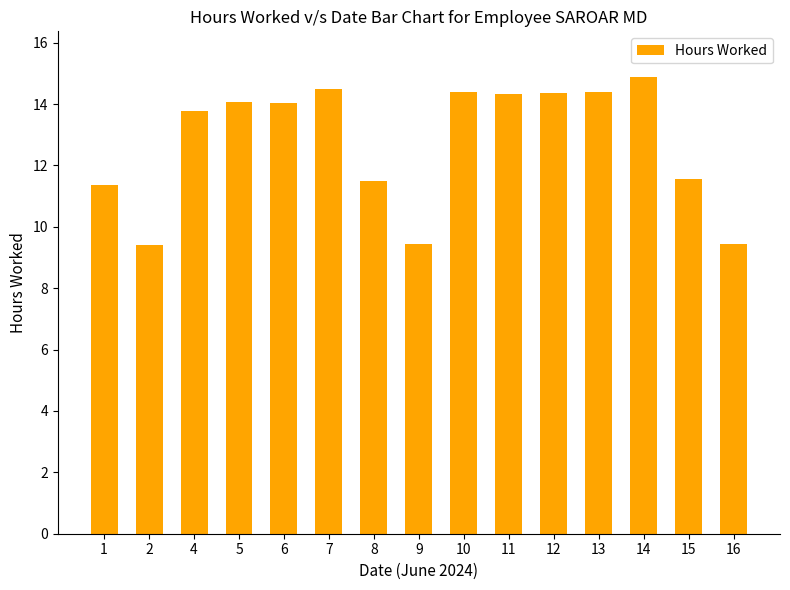

Where does the data first go above 14?

5